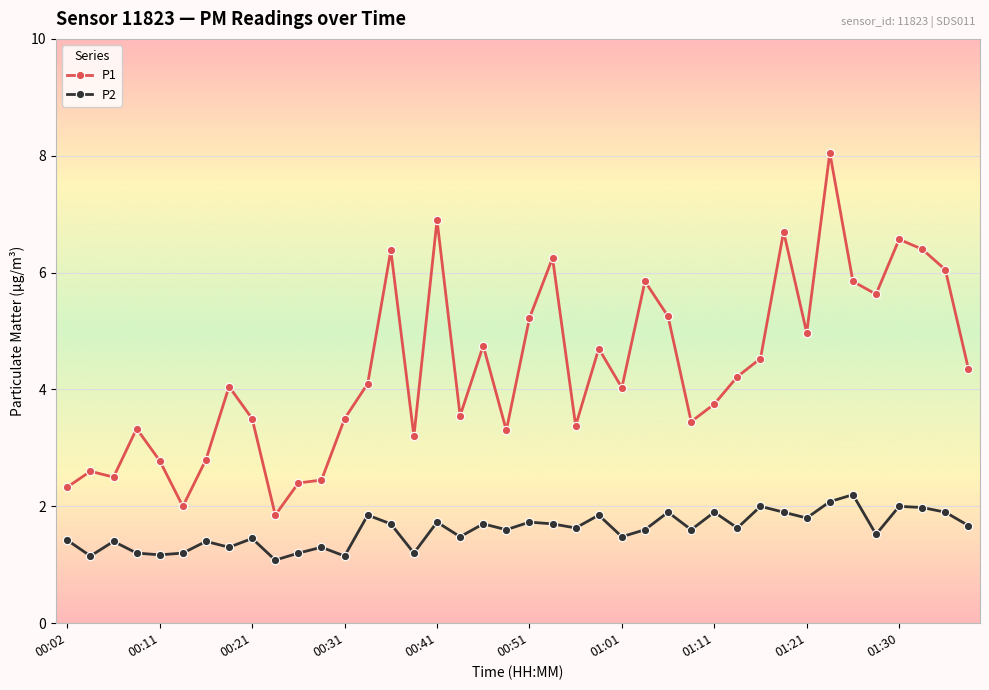

Which series has the largest total across all categories?

P1